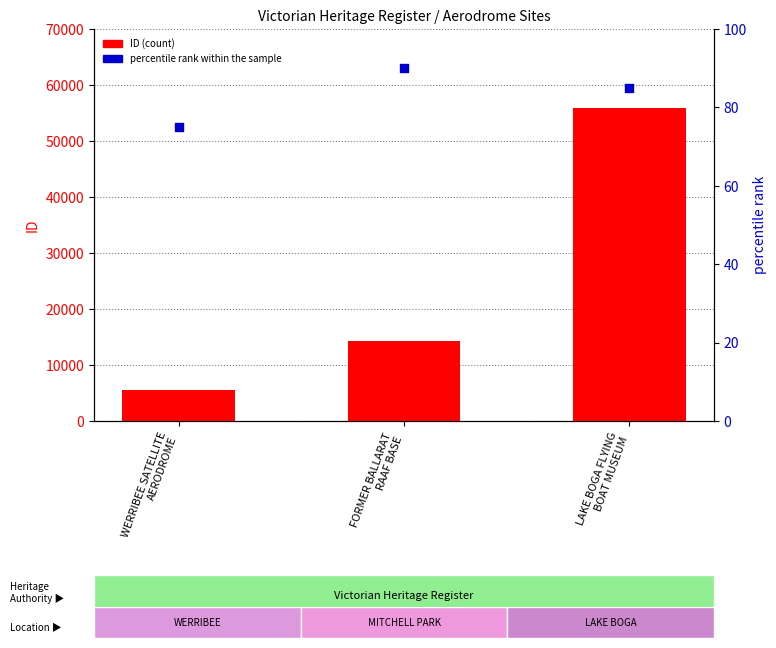

At how many categories does at least one series exceed 36476?

1